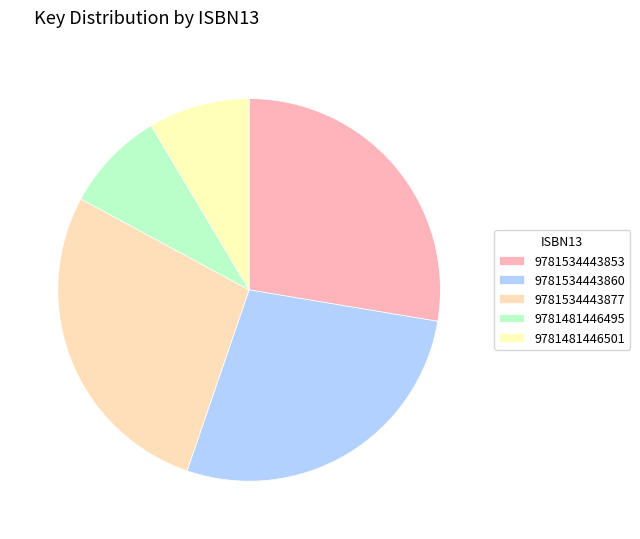

To the nearest percent, what is the difference between the 9781481446501 and 9781534443860 slice percentages?

19%